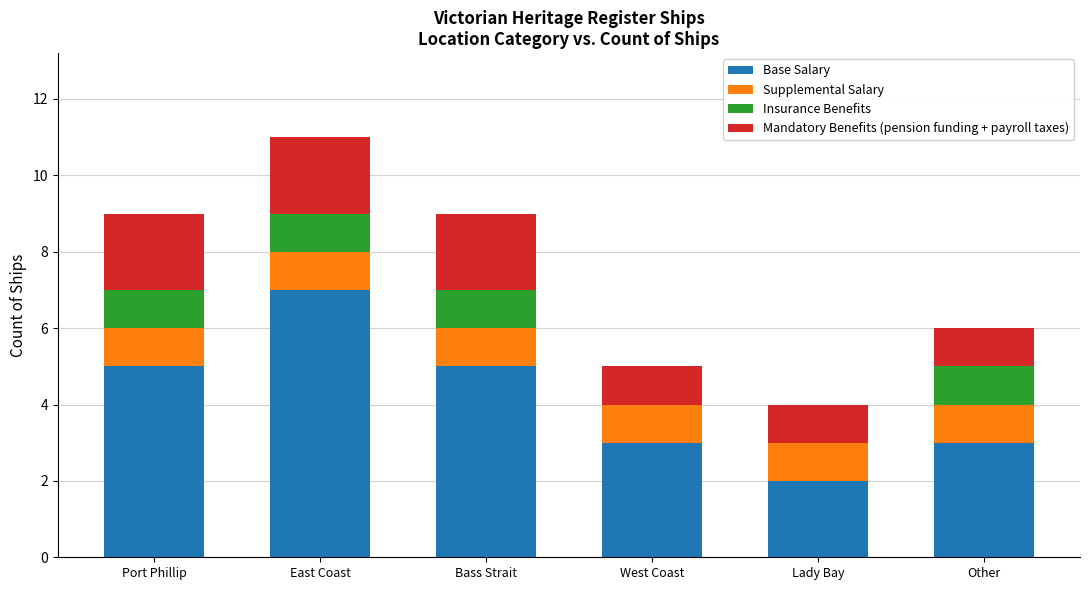

What is the total value across all series at Lady Bay?

4